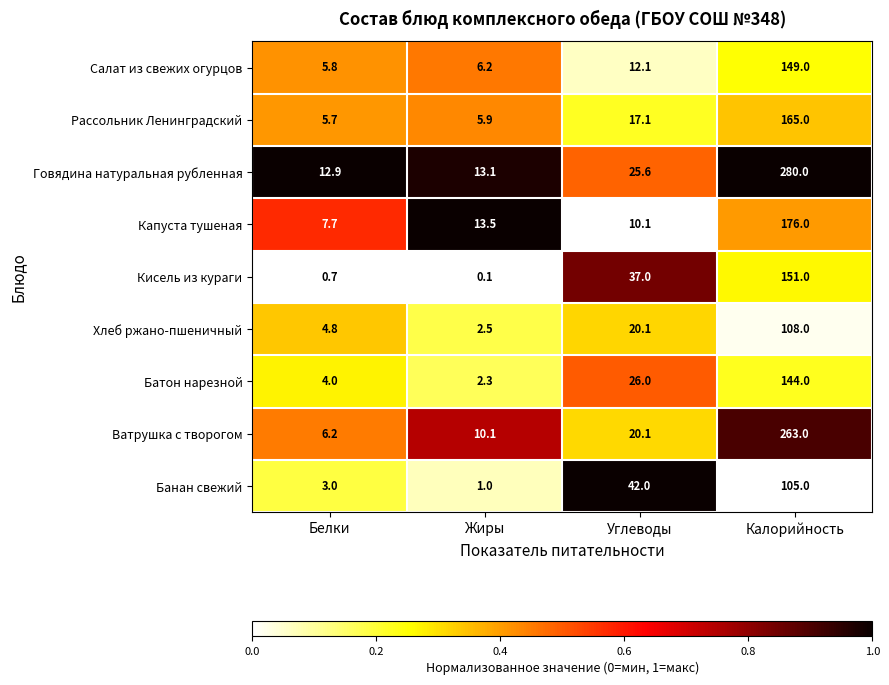

What is the difference between the second highest and minimum values in the Хлеб ржано-пшеничный series?

17.6